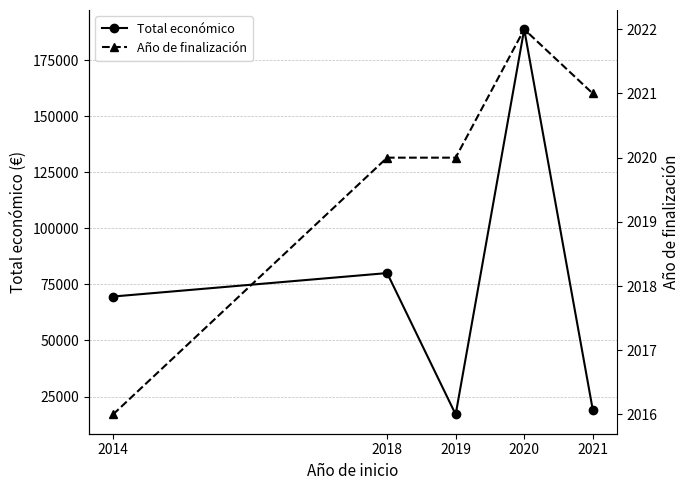

What is the maximum value for Año de finalización?

2022